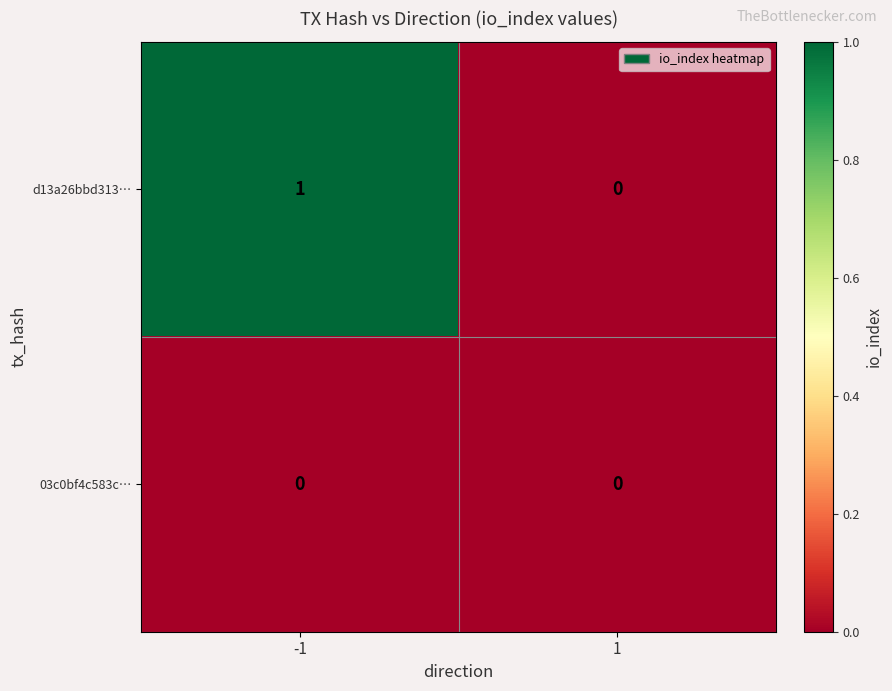

Between -1 and 1, which series saw the biggest shift?

d13a26bbd313…